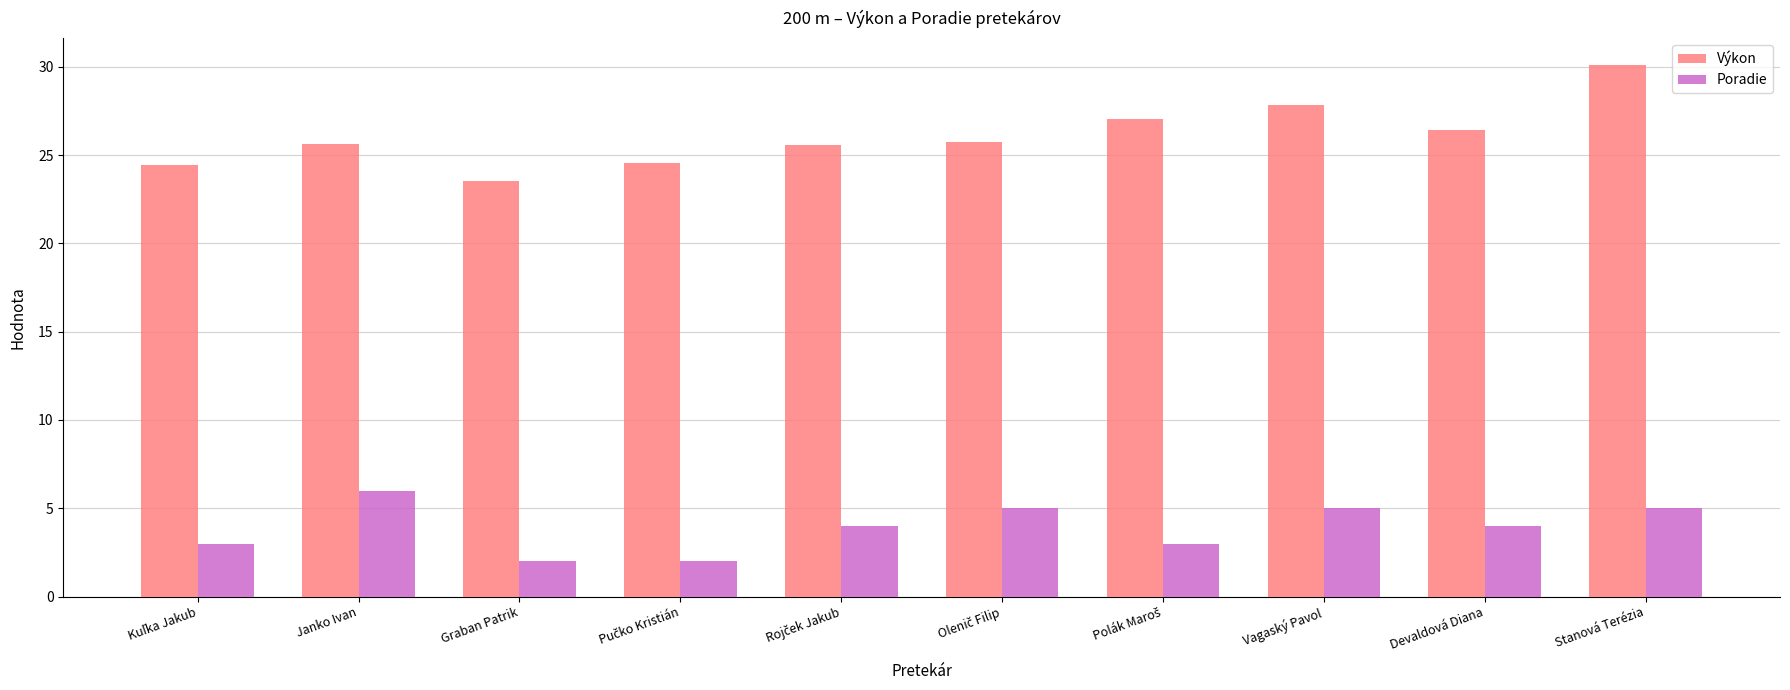

At which label does Výkon first exceed 25?

Janko Ivan